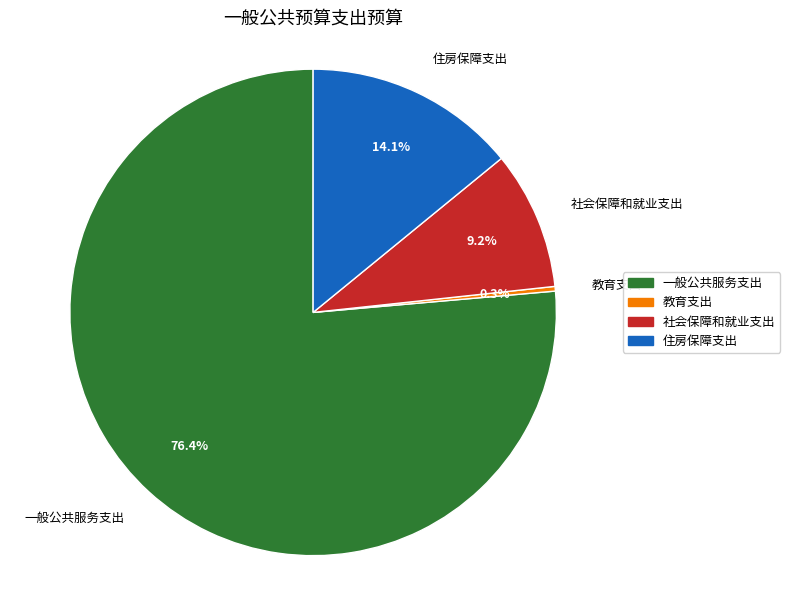

Which has a higher value, 住房保障支出 or 一般公共服务支出?

一般公共服务支出